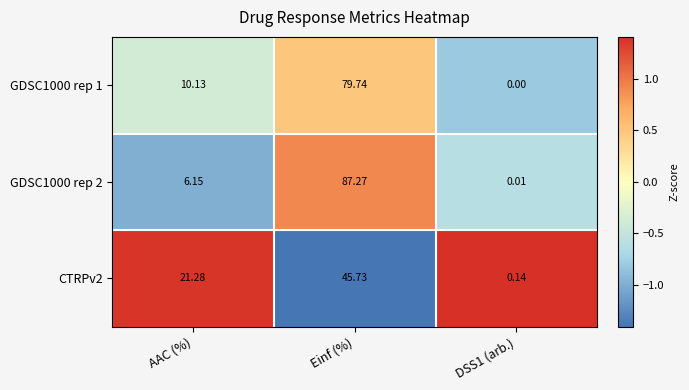

Is the value of GDSC1000 rep 2 at AAC (%) greater than the value of CTRPv2 at DSS1 (arb.)?

Yes